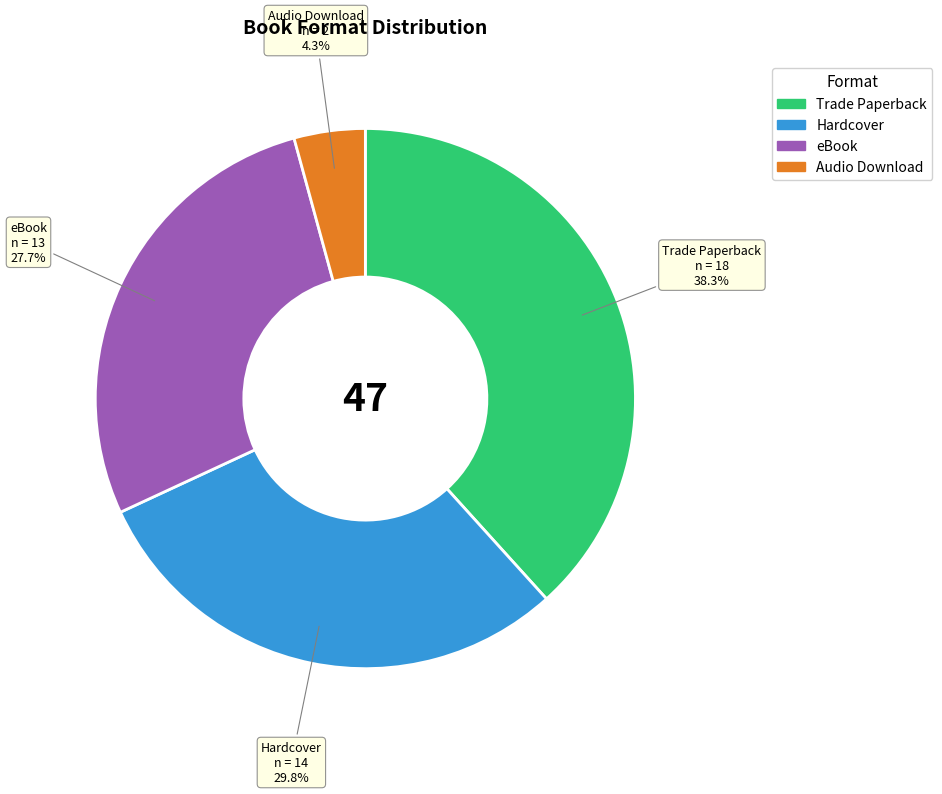

What is the ratio of the value at eBook to the value at Trade Paperback?

0.7